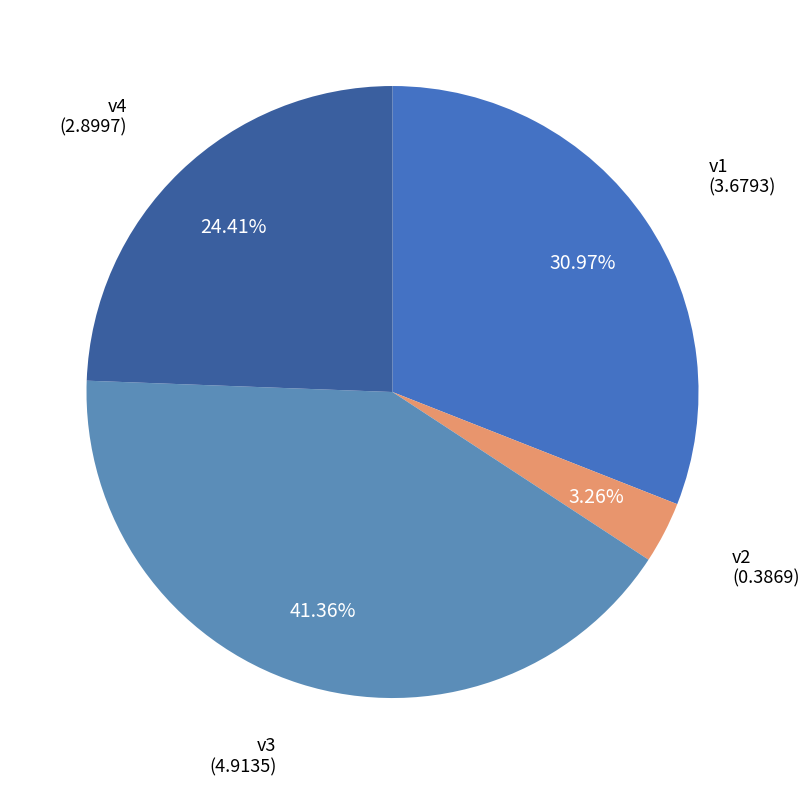

To the nearest percent, what percentage of the pie is v1?

31%